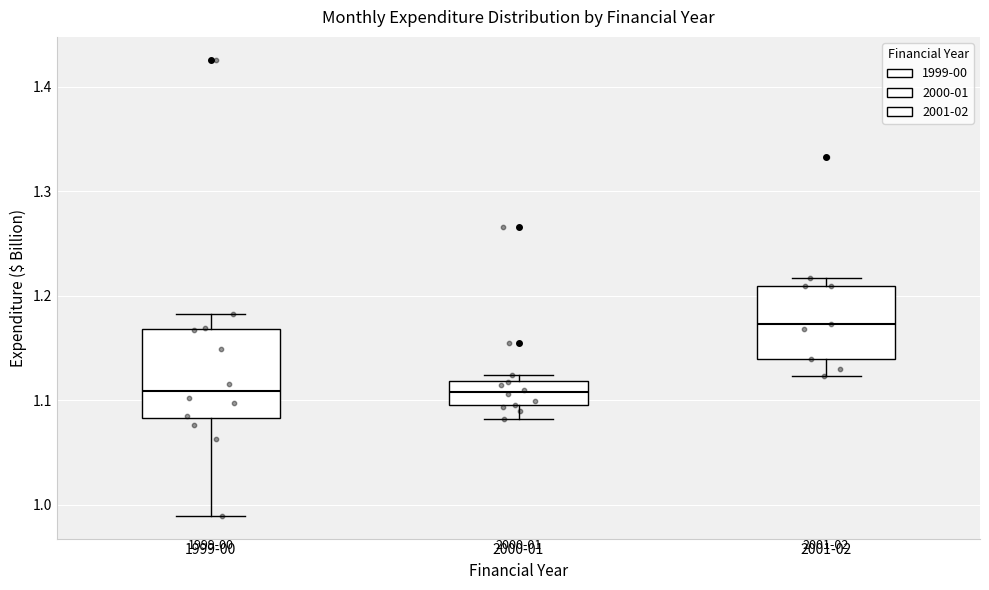

Comparing the boxes themselves (not the whiskers), which one is the tallest?

1999-00